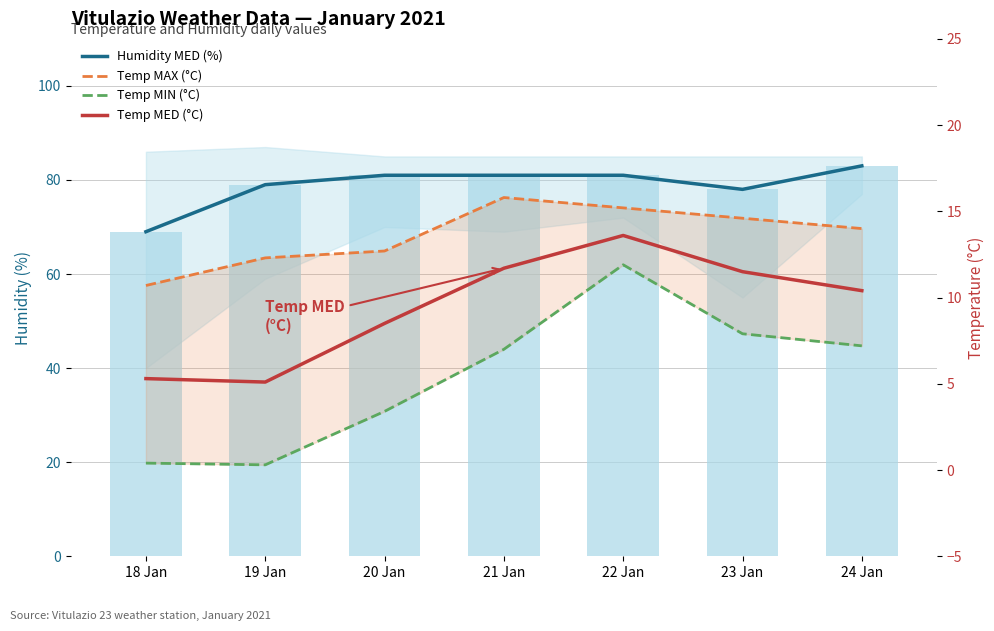

Which category has the lowest value in the Humidity MED (%) series?

18 Jan